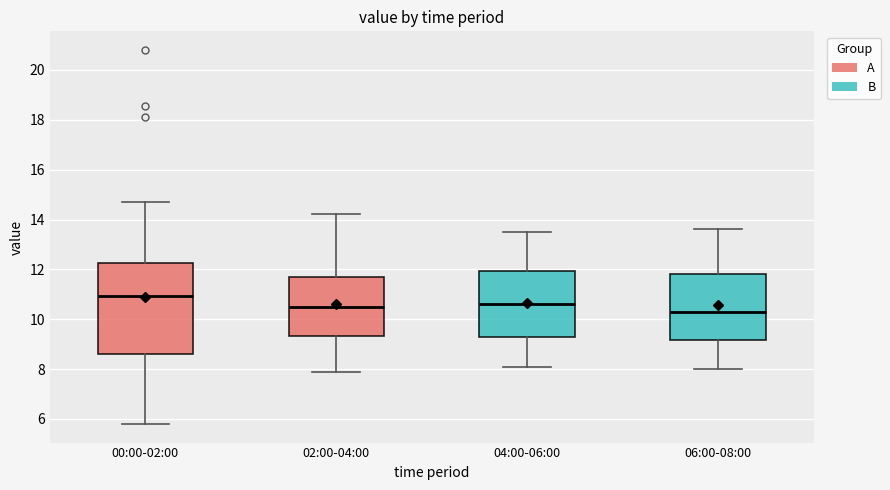

Where does the upper whisker of the box for 00:00-02:00 end on the y-axis? The values are not printed on the chart, so give them approximately, as read against the axis.

14.8